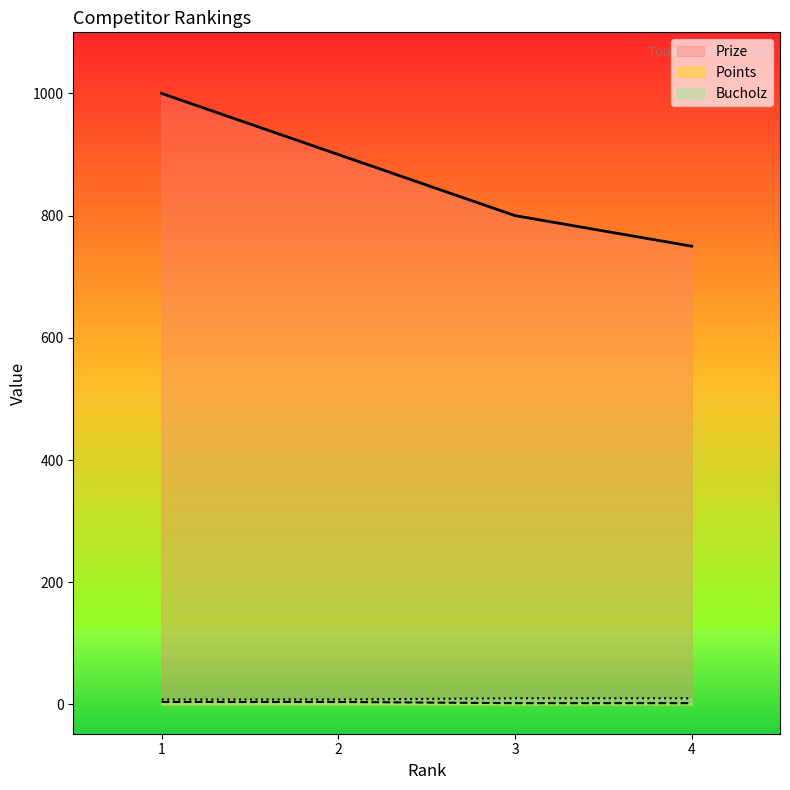

What is the value of the Prize point at the 2nd from the left?

900